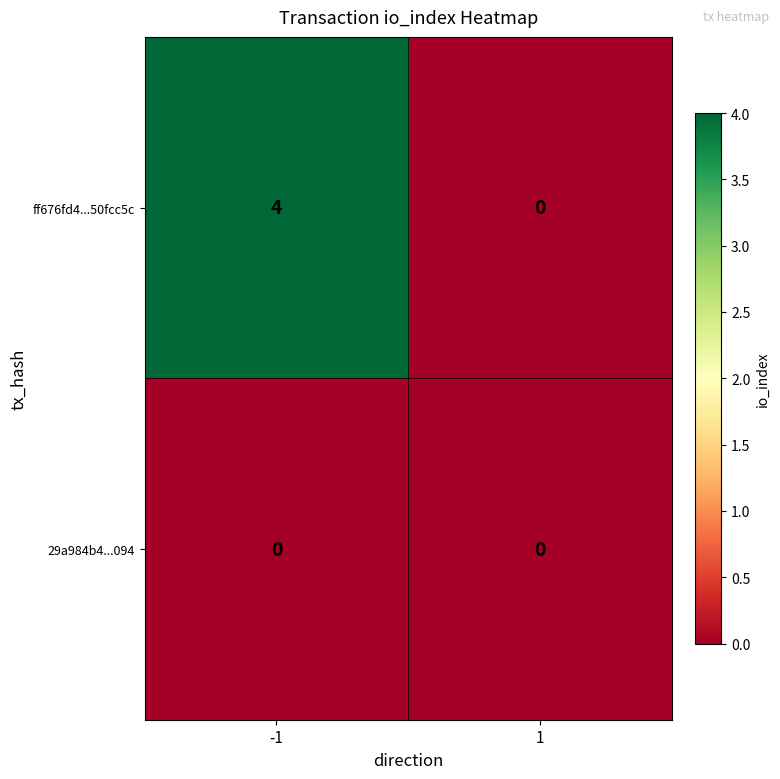

What is the maximum value shown in the chart?

4